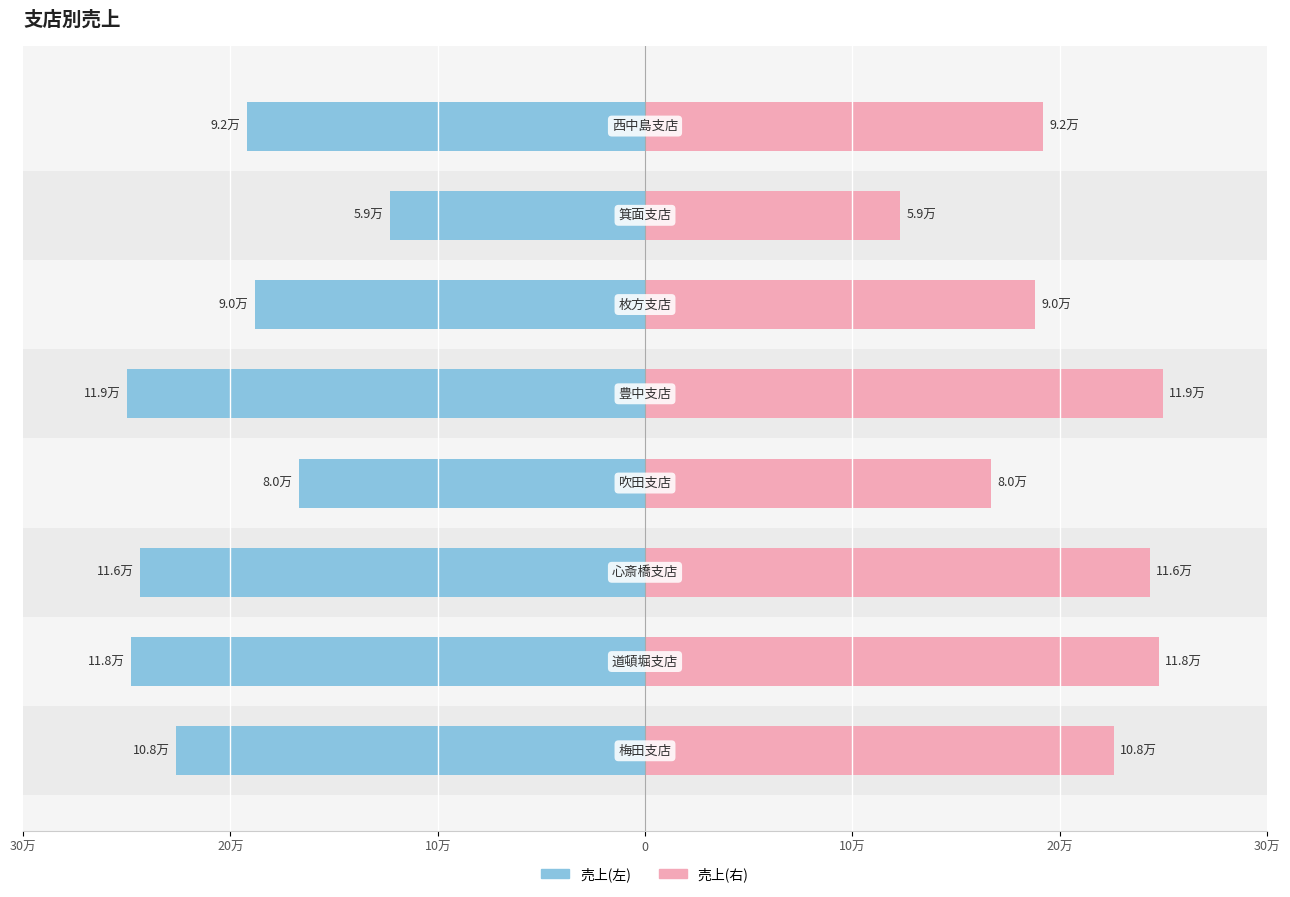

Reading right to left, transcribe all the data shown in this chart.

売上(左): -19.2	-12.3	-18.8	-25.0	-16.7	-24.4	-24.8	-22.6
売上(右): 19.2	12.3	18.8	25.0	16.7	24.4	24.8	22.6